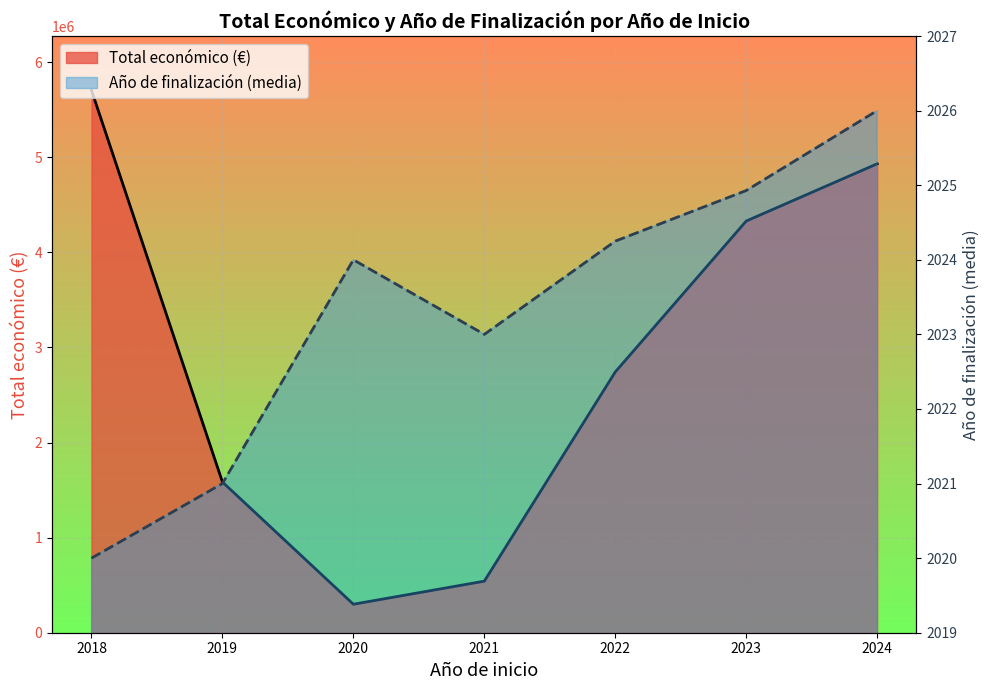

What is the spread (max minus min) of values at 2020?

297646.0